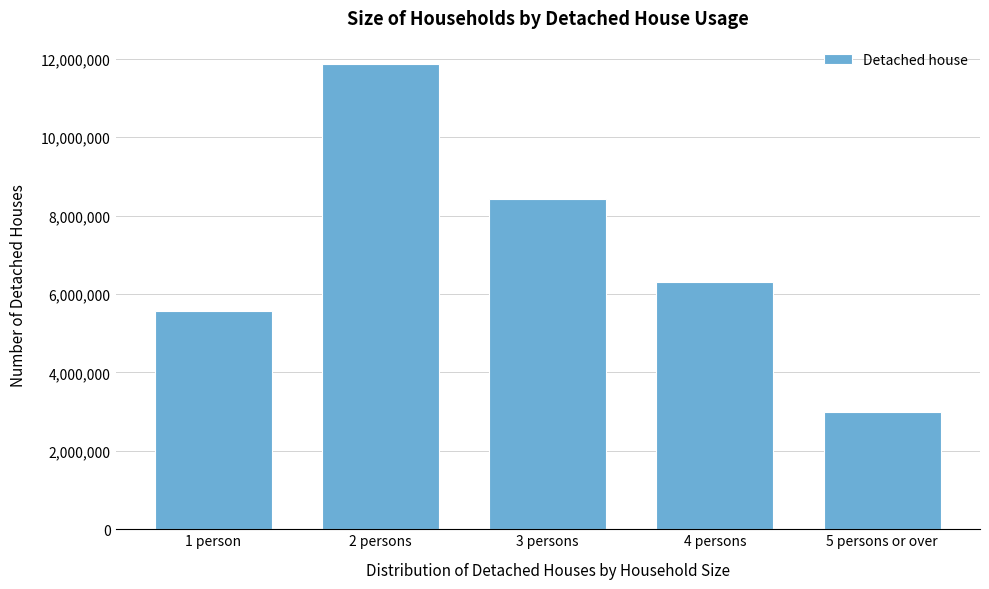

Reading left to right, list all the values displayed in this chart.

1 person=5560000	2 persons=11871000	3 persons=8426000	4 persons=6316000	5 persons or over=2995000